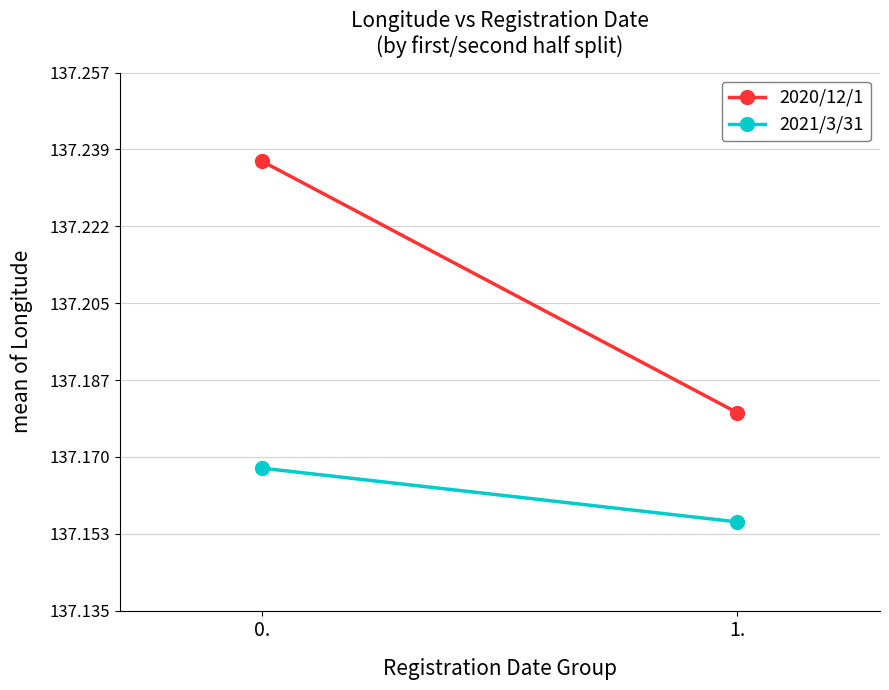

Reading left to right, extract all data points from this chart.

2020/12/1: 0.=137.2	1.=137.2
2021/3/31: 0.=137.2	1.=137.2